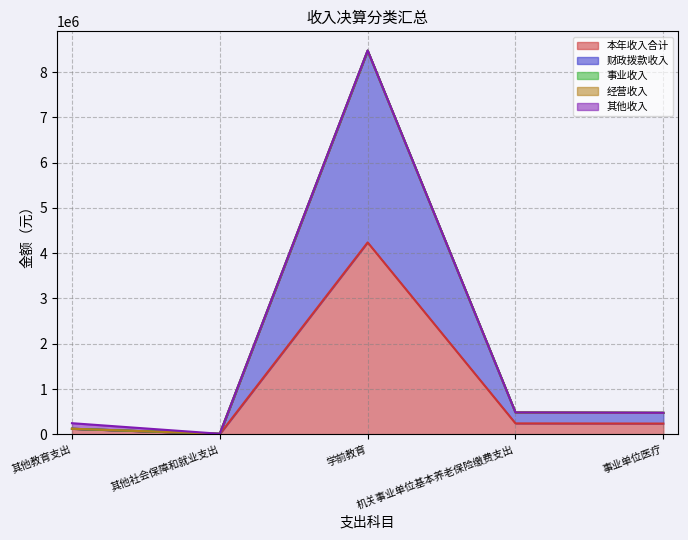

True or false: 本年收入合计 has more than 0 interior local peaks.

True